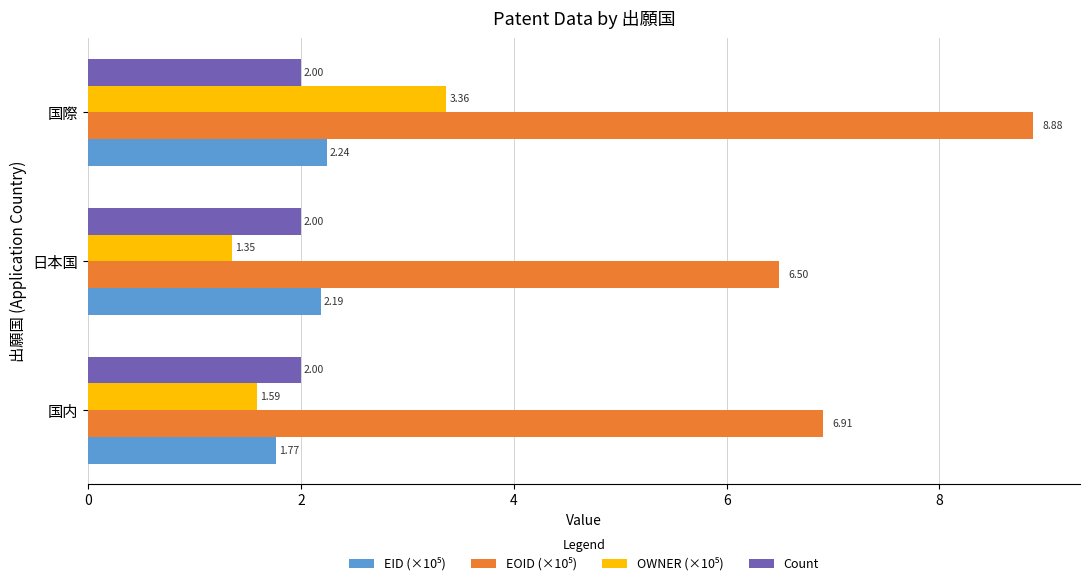

What is the difference between the highest and lowest values at 国内?

5.3